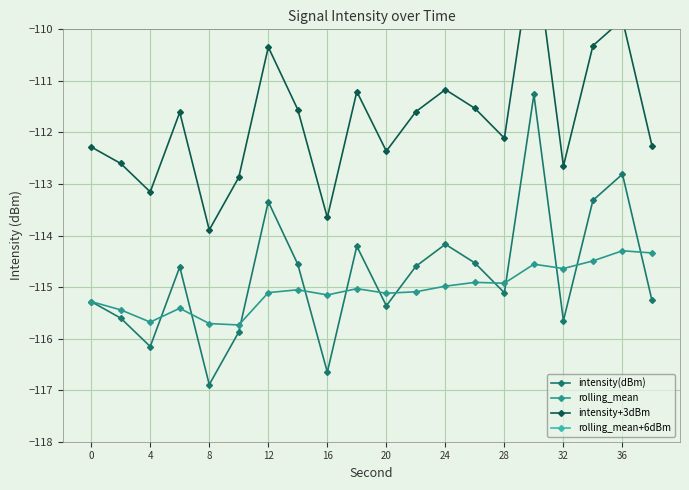

What is the sum of all intensity(dBm) values?

-2295.2